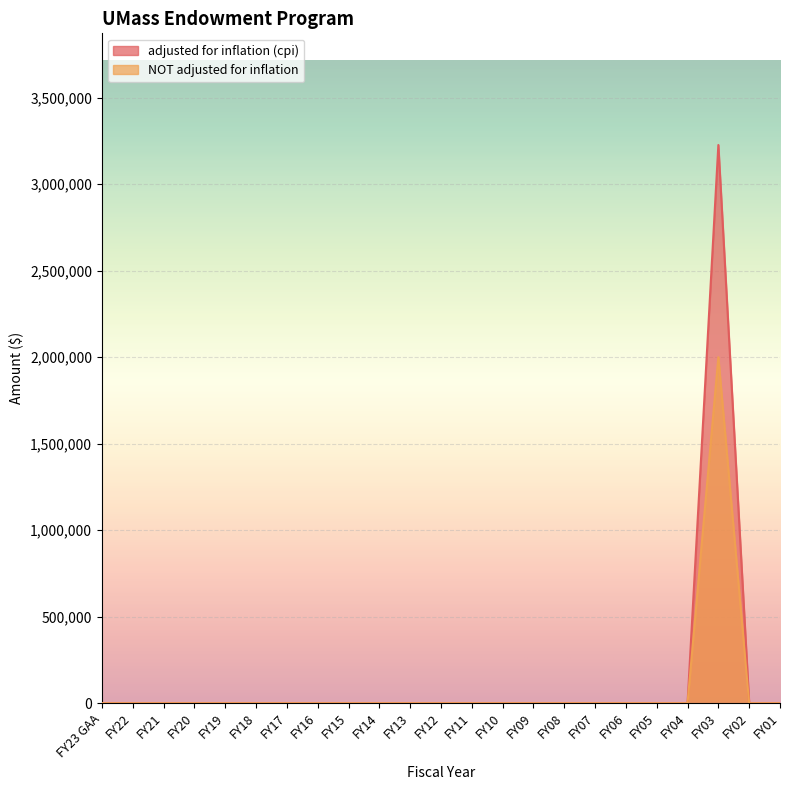

How many lines are shown in the chart?

2